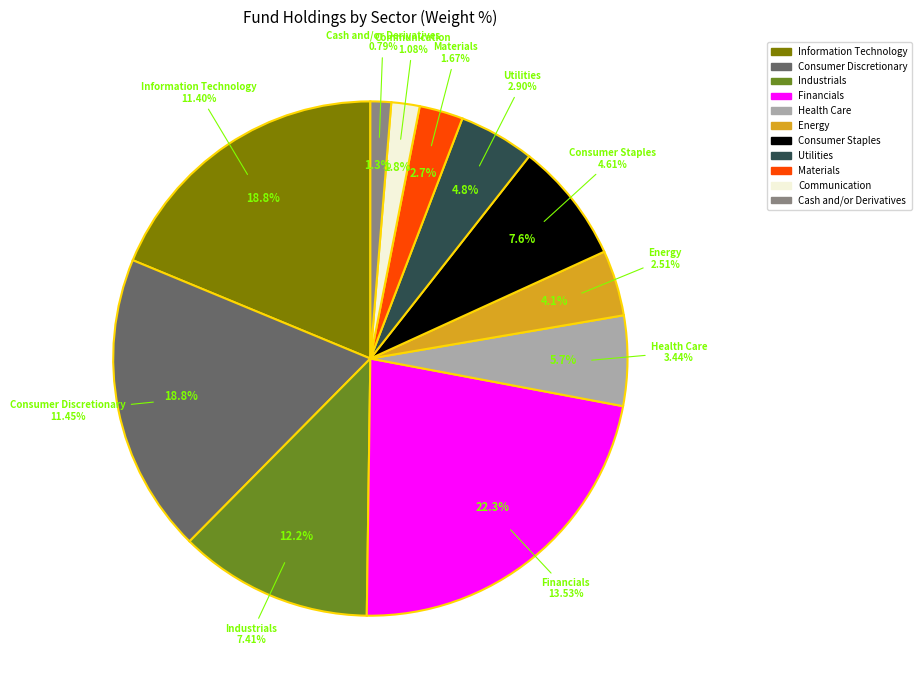

Is there any slice that represents more than half of the pie?

No